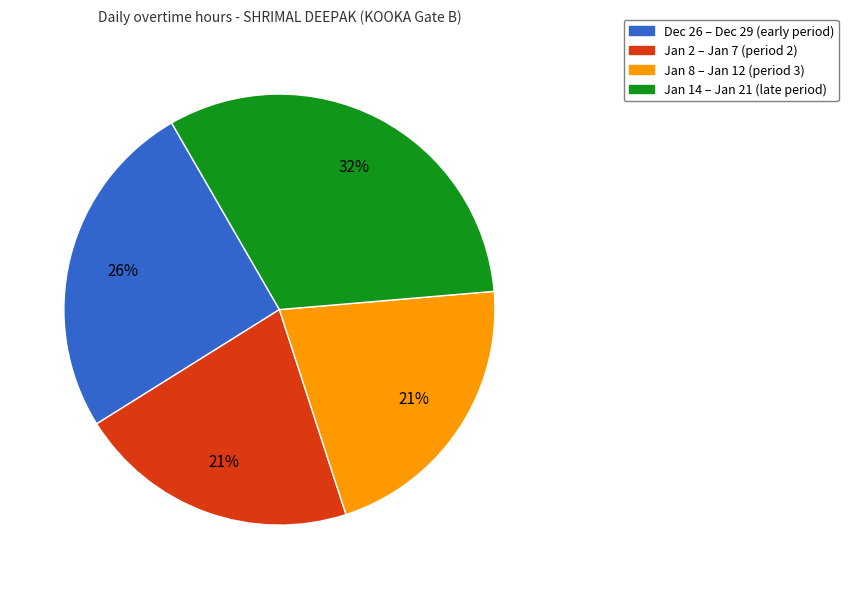

Does any single category account for the majority?

No